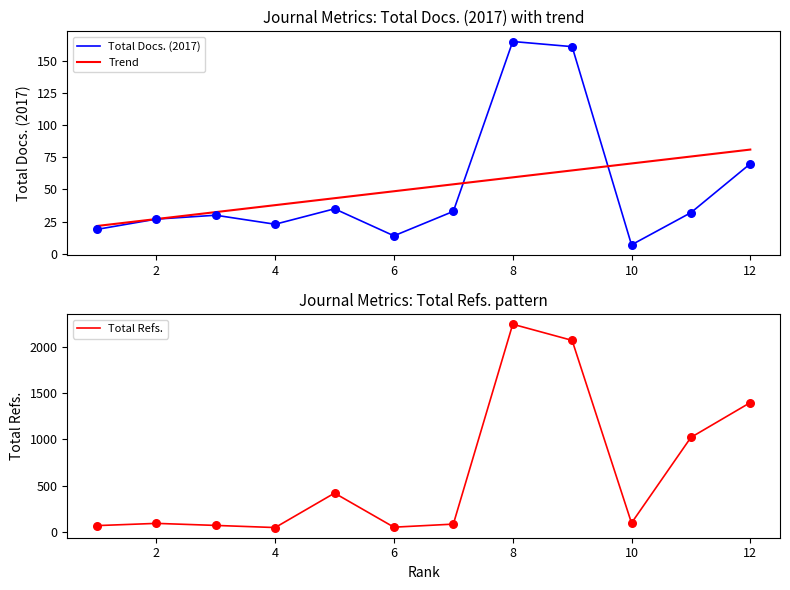

Which series reaches the maximum Y coordinate?

Total Refs.